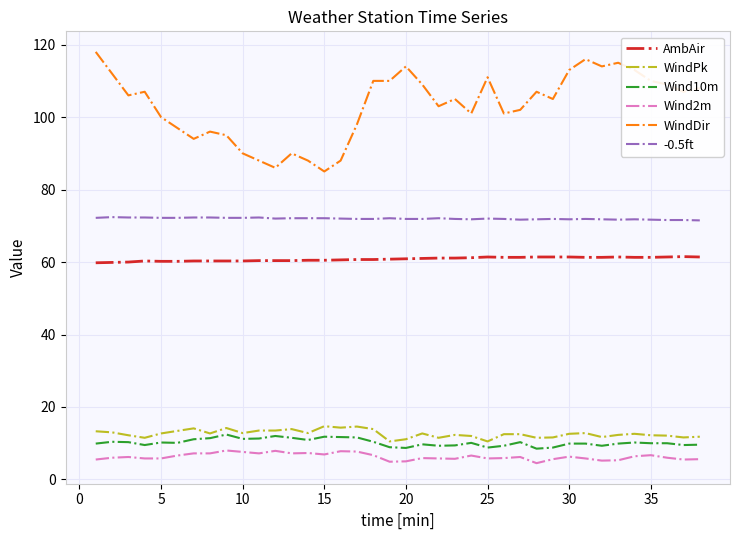

Does the chart have visible grid lines?

Yes